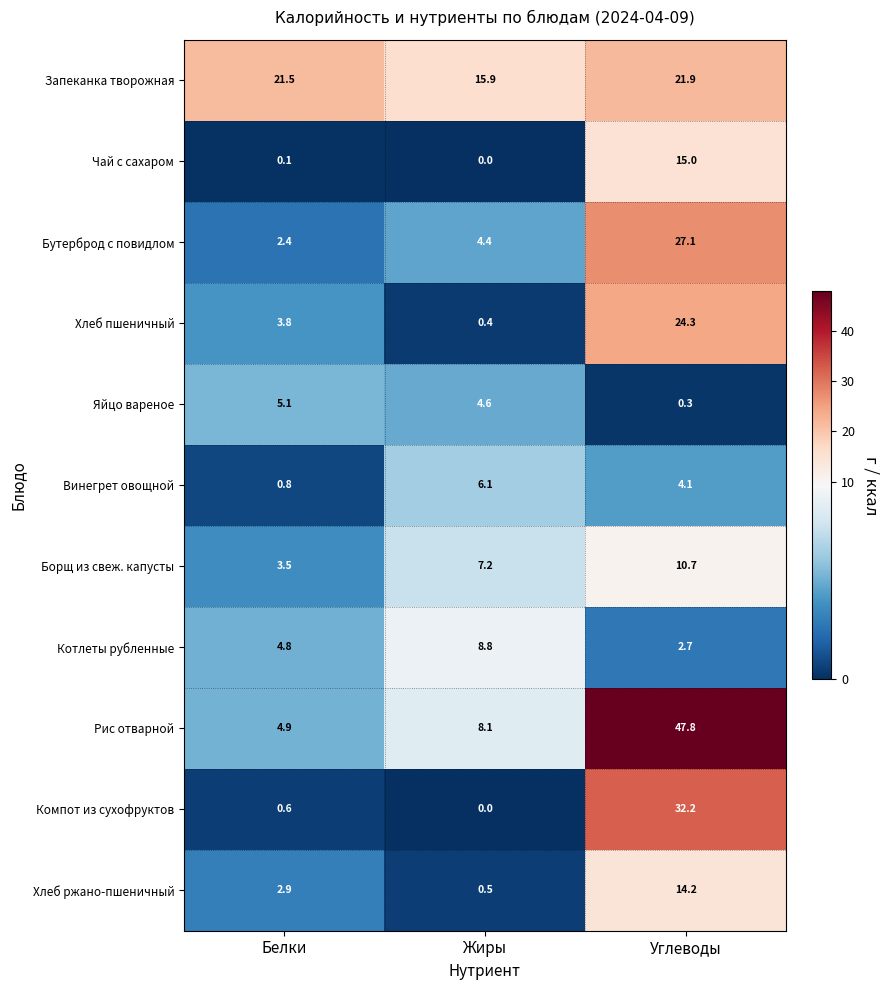

Rank the series at Углеводы from lowest to highest value.

Яйцо вареное, Котлеты рубленные, Винегрет овощной, Борщ из свеж. капусты, Хлеб ржано-пшеничный, Чай с сахаром, Запеканка творожная, Хлеб пшеничный, Бутерброд с повидлом, Компот из сухофруктов, Рис отварной